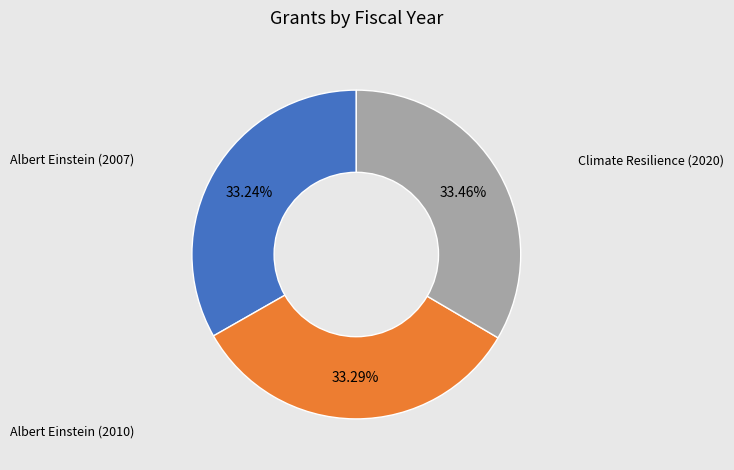

Does any single category account for the majority?

No